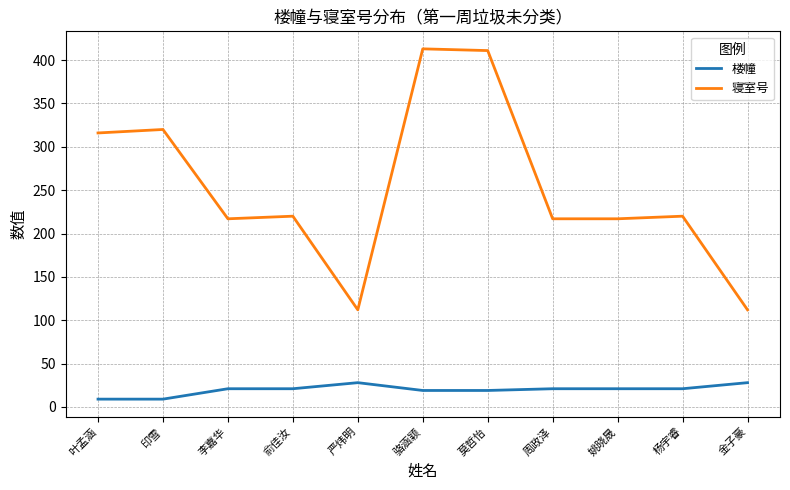

Rank the series at 骆涵颖 from lowest to highest value.

楼幢, 寝室号